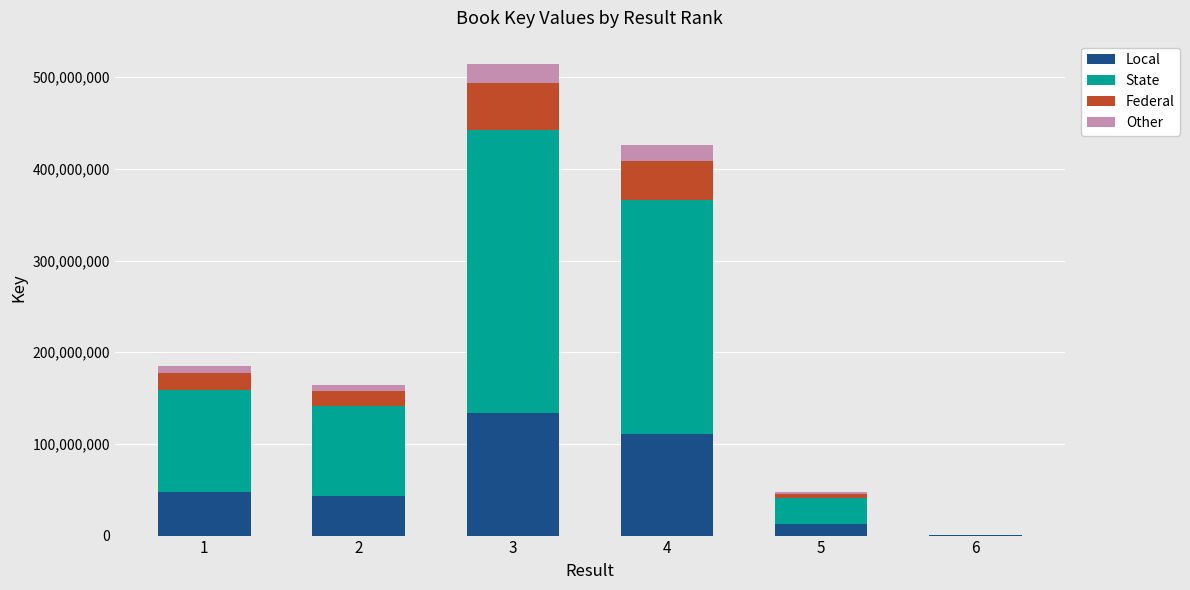

What is the total value across all series at 4?

425932876.0